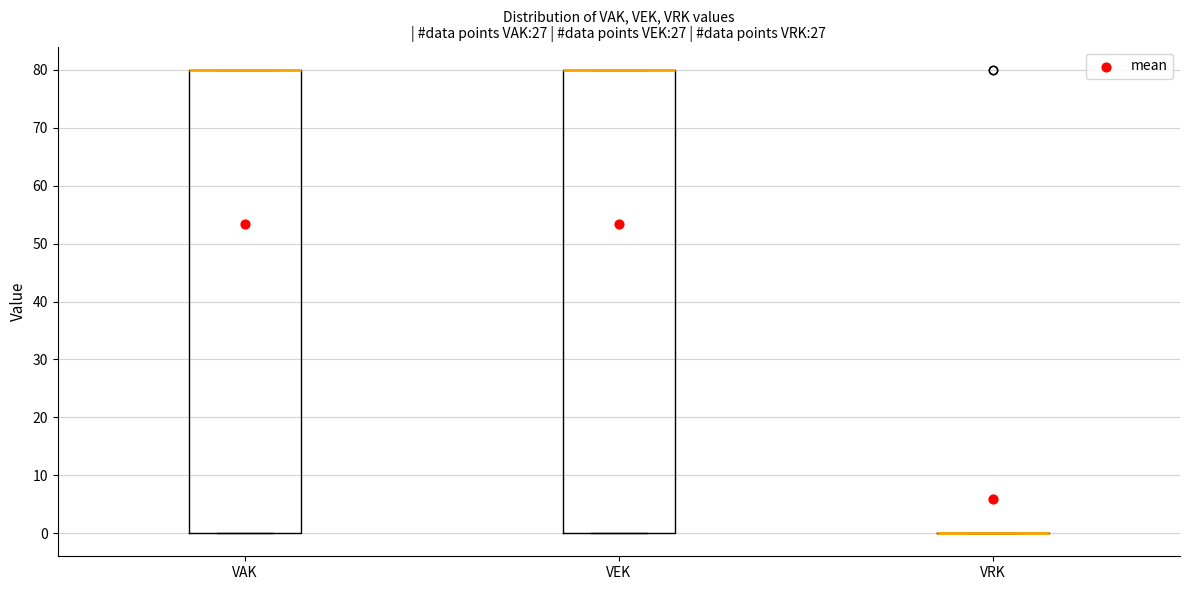

Reading left to right, read every box against the y-axis: the position of its median line, the range the box covers, and the ends of its whiskers. The values are not printed on the chart, so give them approximately, as read against the axis.

VAK: median 80 (drawn on the box's upper edge), box 0 to 80, whiskers 0 to 80
VEK: median 80 (drawn on the box's upper edge), box 0 to 80, whiskers 0 to 80
VRK: box collapsed to a line at 0, whiskers 0 to 0